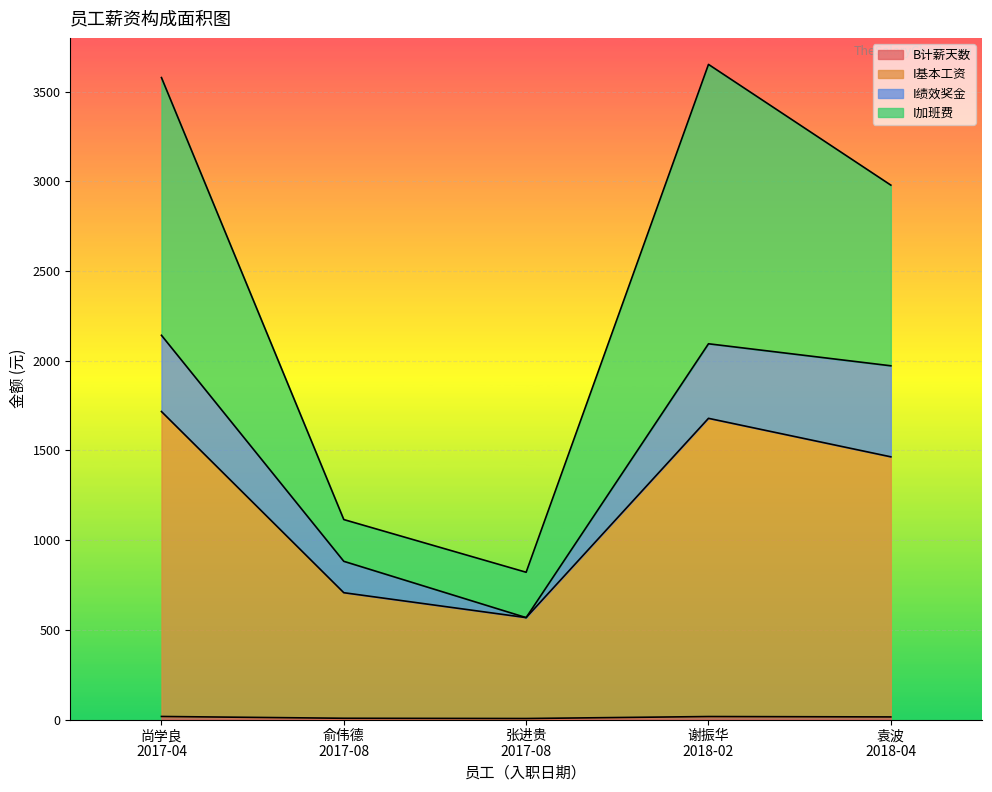

At which category does I基本工资 reach its first local peak?

谢振华
2018-02